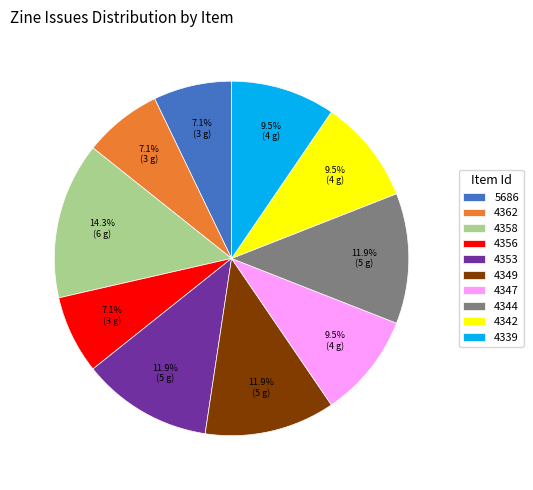

Is 4342 the majority of the pie?

No